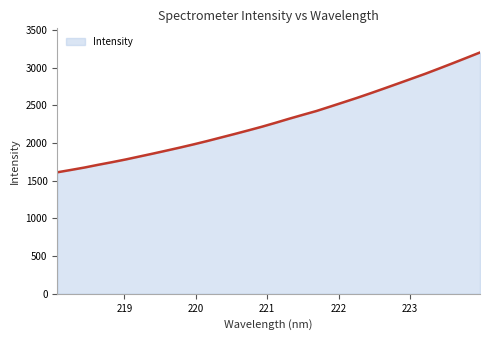

What is the maximum value shown in the chart?

3201.3